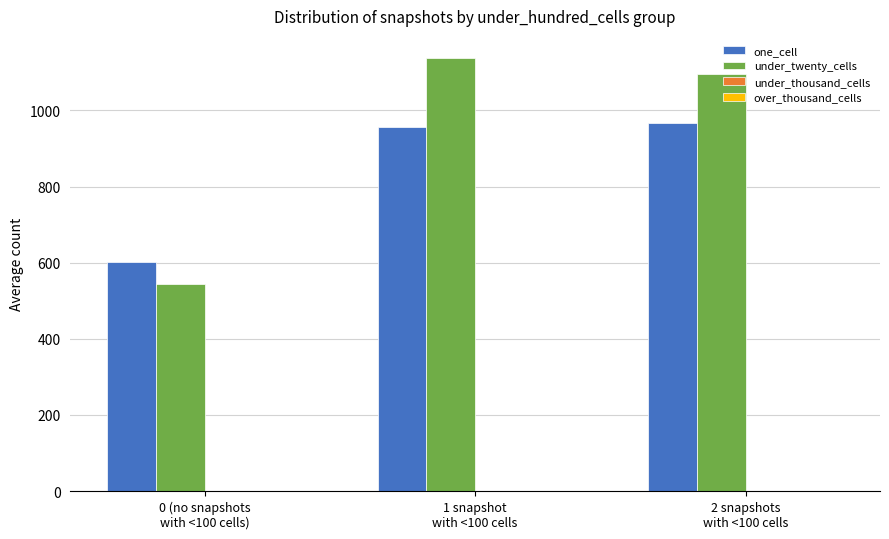

The one_cell series shows 603 at 0 (no snapshots
with <100 cells). True or false?

True